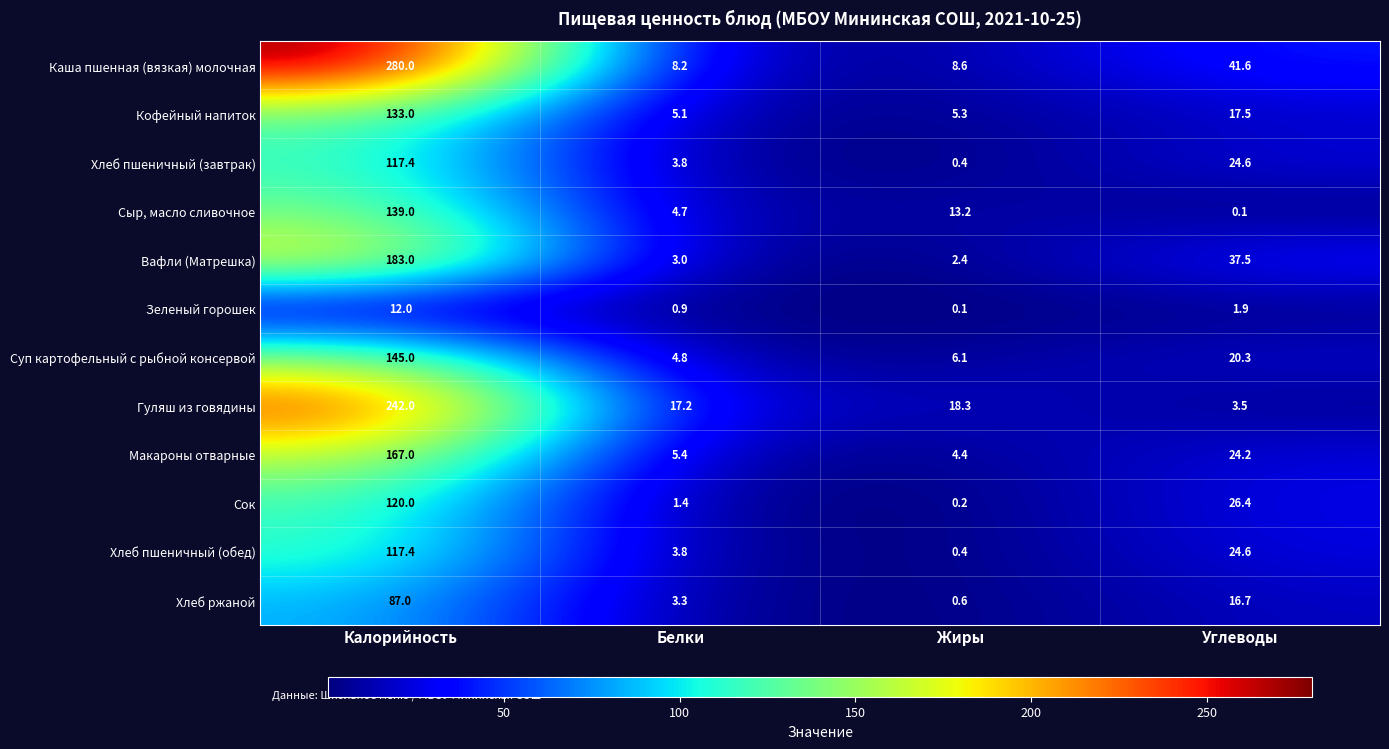

True or false: Сок has a value of 26.4 at Углеводы.

True